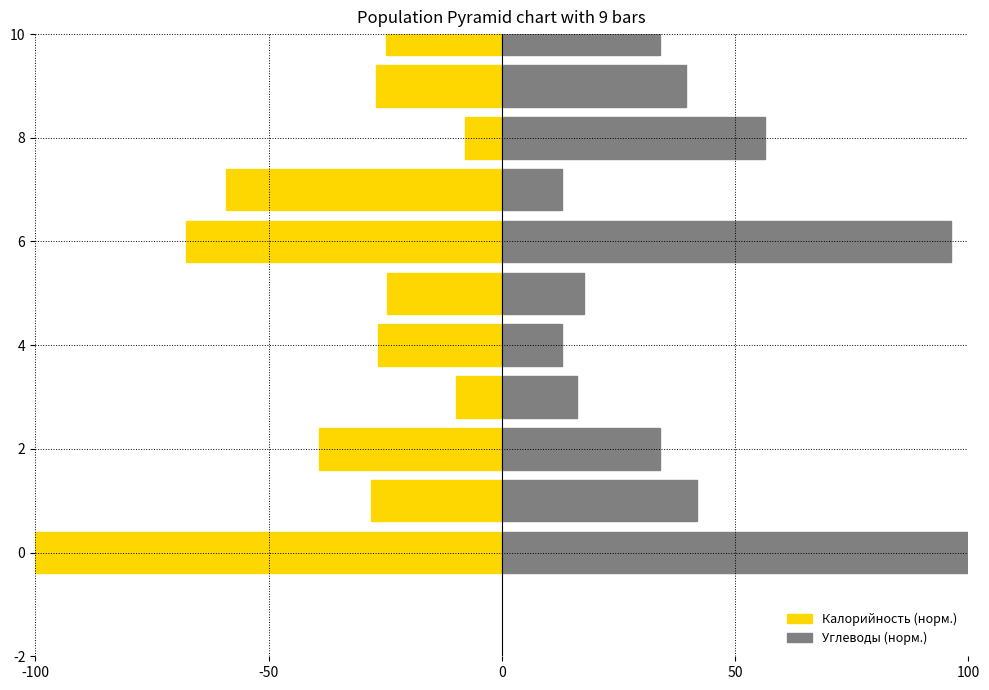

True or false: Калорийность (норм.) has a value of -9.8 at 50.

True